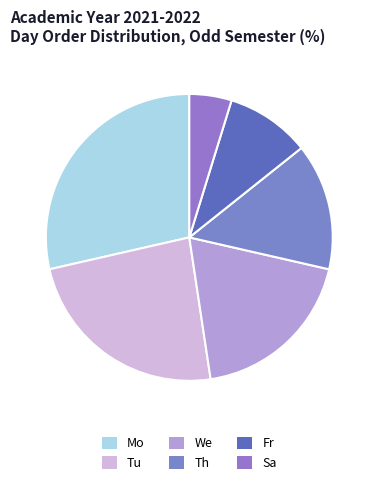

To the nearest percent, what is the average slice percentage?

17%